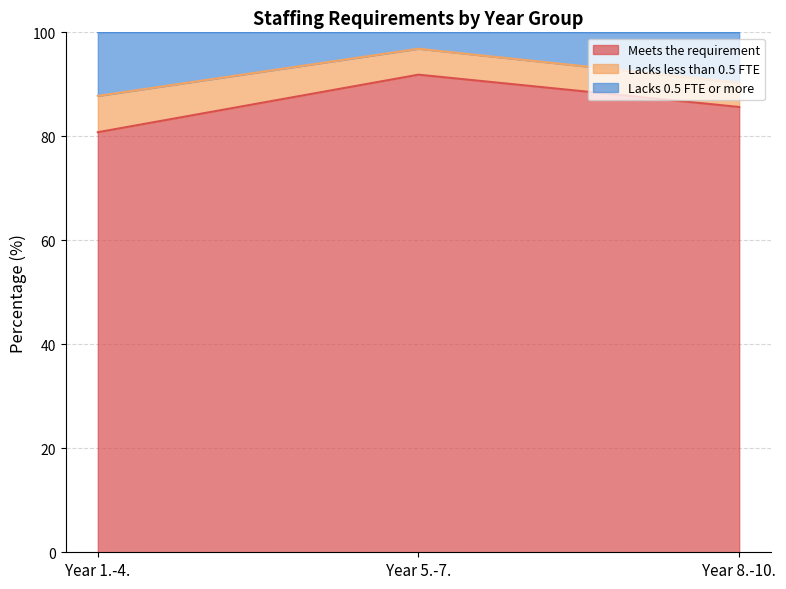

At which label does Meets the requirement reach its peak?

Year 5.-7.